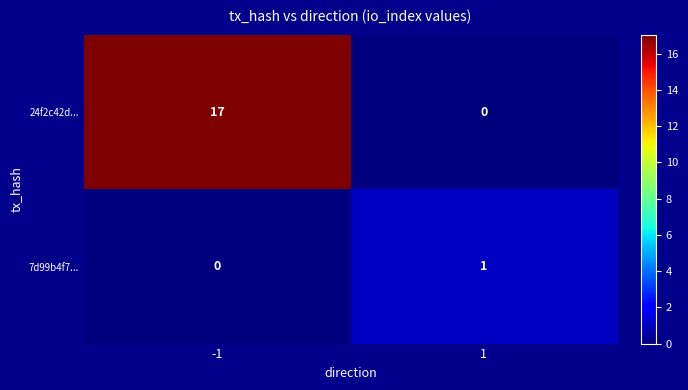

Which series has the largest range (max minus min)?

24f2c42d...